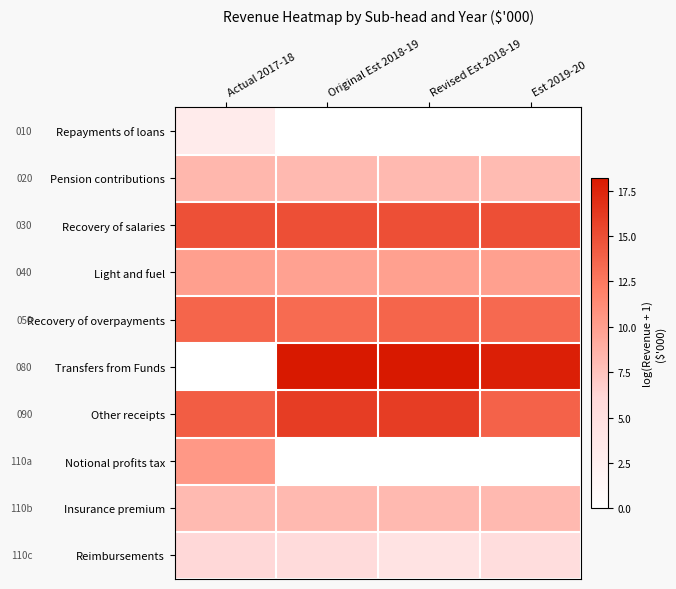

Reading left to right, what are all the values shown in this chart?

Repayments of loans: Actual 2017-18=3.2	Original Est 2018-19=0.0	Revised Est 2018-19=0.0	Est 2019-20=0.0
Pension contributions: Actual 2017-18=8.4	Original Est 2018-19=8.2	Revised Est 2018-19=8.2	Est 2019-20=8.1
Recovery of salaries: Actual 2017-18=14.9	Original Est 2018-19=15.0	Revised Est 2018-19=15.0	Est 2019-20=15.0
Light and fuel: Actual 2017-18=10.0	Original Est 2018-19=9.9	Revised Est 2018-19=9.9	Est 2019-20=9.9
Recovery of overpayments: Actual 2017-18=13.7	Original Est 2018-19=13.4	Revised Est 2018-19=13.7	Est 2019-20=13.4
Transfers from Funds: Actual 2017-18=0.0	Original Est 2018-19=18.2	Revised Est 2018-19=18.2	Est 2019-20=17.8
Other receipts: Actual 2017-18=14.1	Original Est 2018-19=16.0	Revised Est 2018-19=16.1	Est 2019-20=13.8
Notional profits tax: Actual 2017-18=10.4	Original Est 2018-19=0.0	Revised Est 2018-19=0.0	Est 2019-20=0.0
Insurance premium: Actual 2017-18=8.2	Original Est 2018-19=8.2	Revised Est 2018-19=8.2	Est 2019-20=8.2
Reimbursements: Actual 2017-18=6.0	Original Est 2018-19=5.7	Revised Est 2018-19=4.4	Est 2019-20=5.4